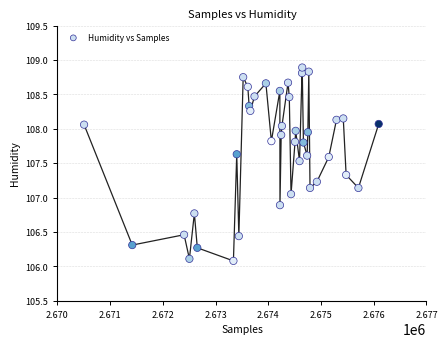

What is the range of X values (max minus min)?

5589.0